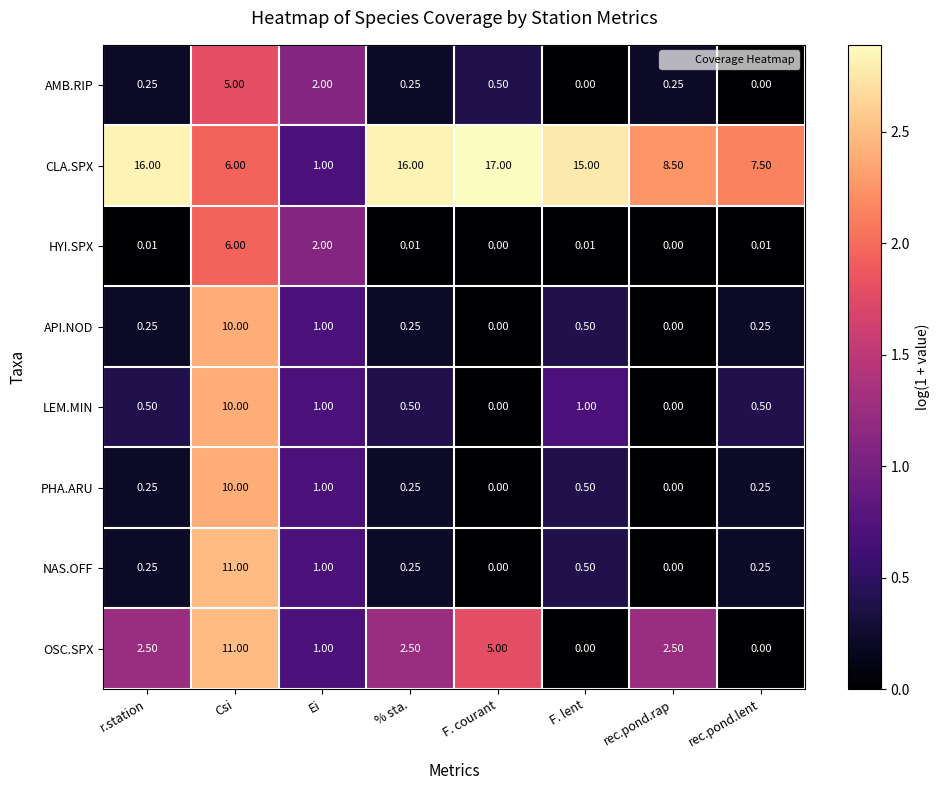

At which category is the sum across all series the highest?

Csi